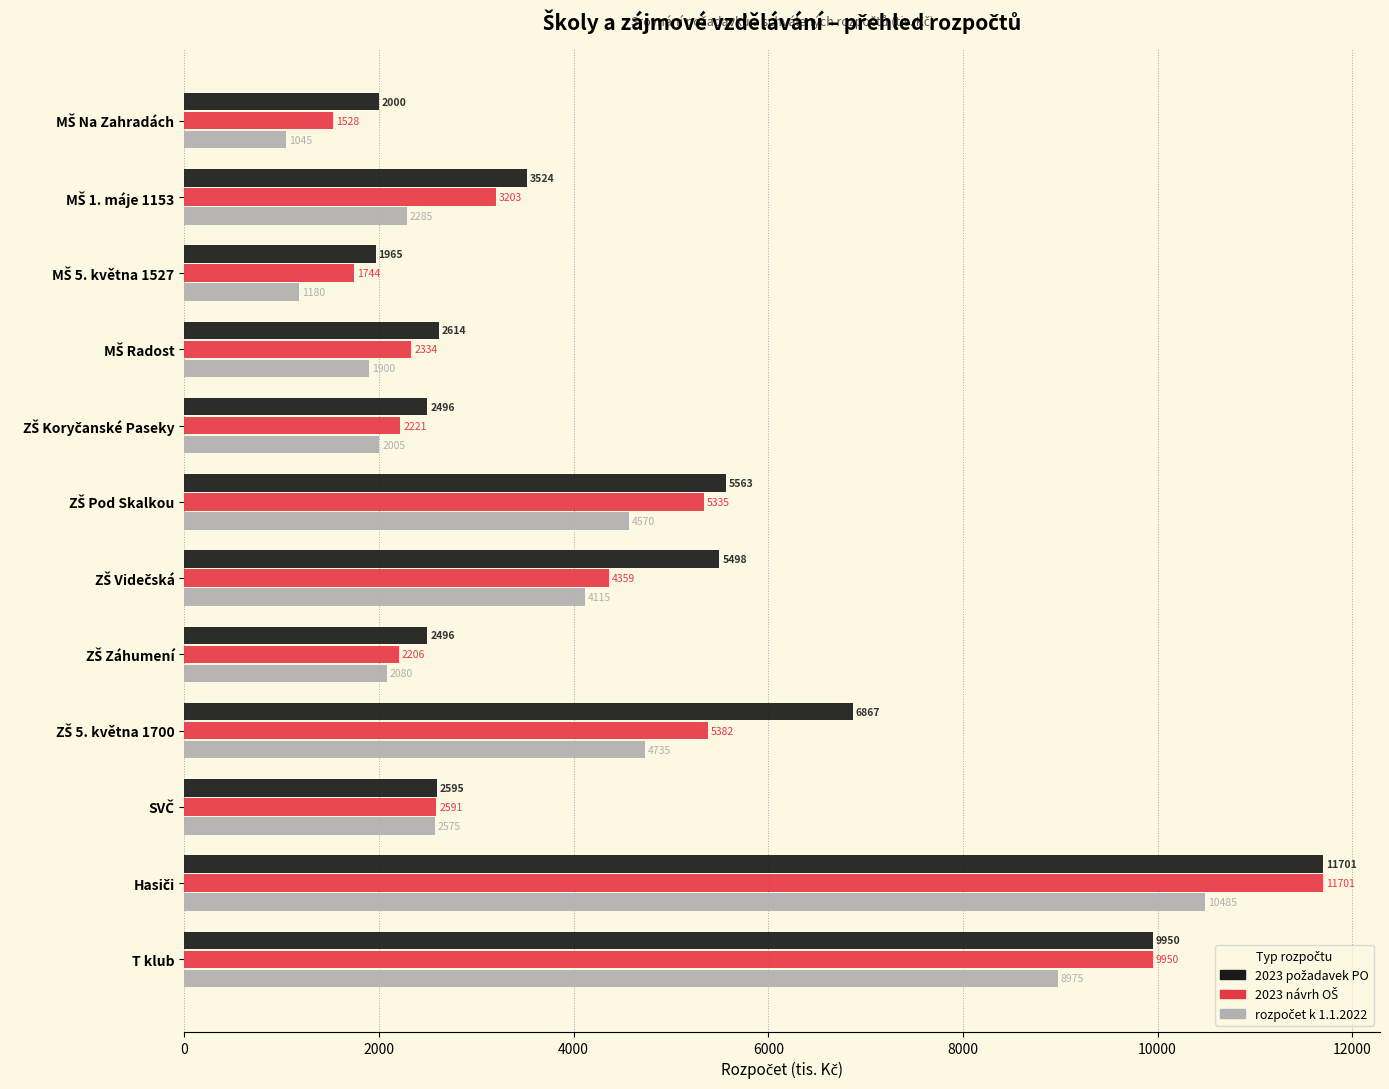

What is the maximum value shown in the chart?

11701